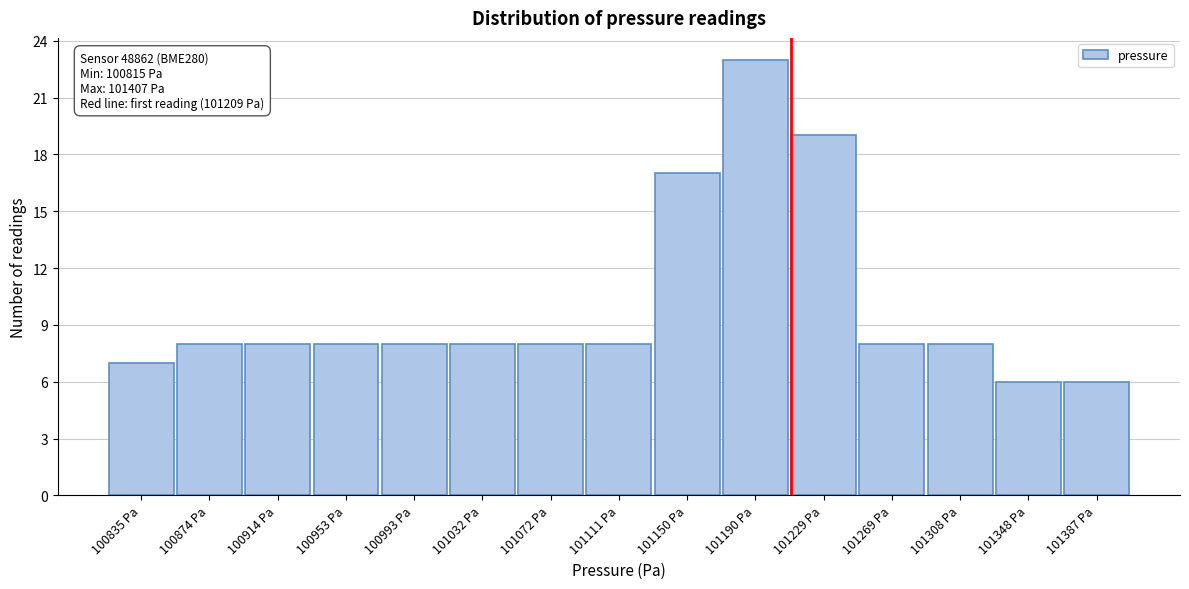

Over which range of the x-axis is the bar tallest?

101170 to 101210